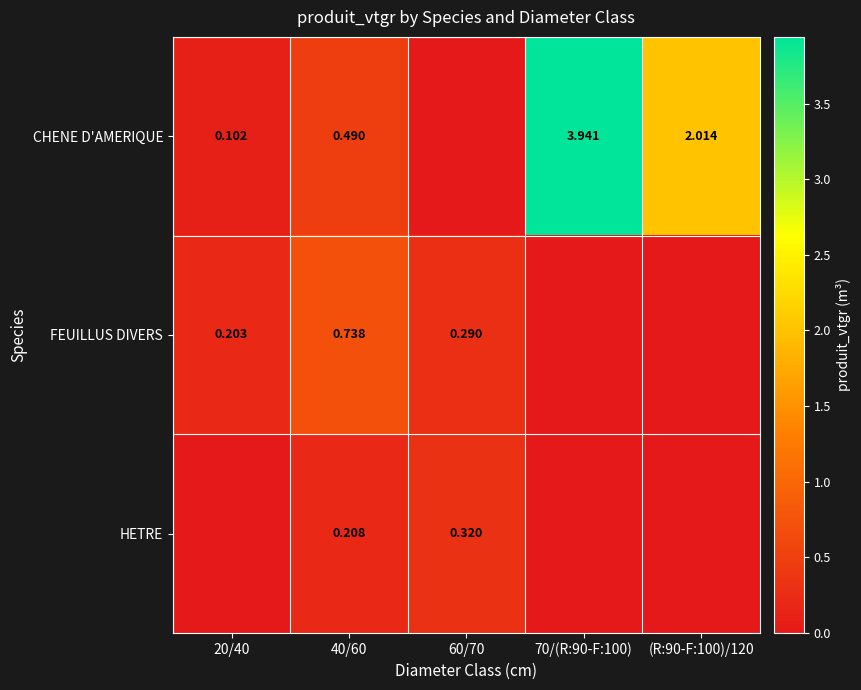

How many data points in CHENE D'AMERIQUE are above 0?

4